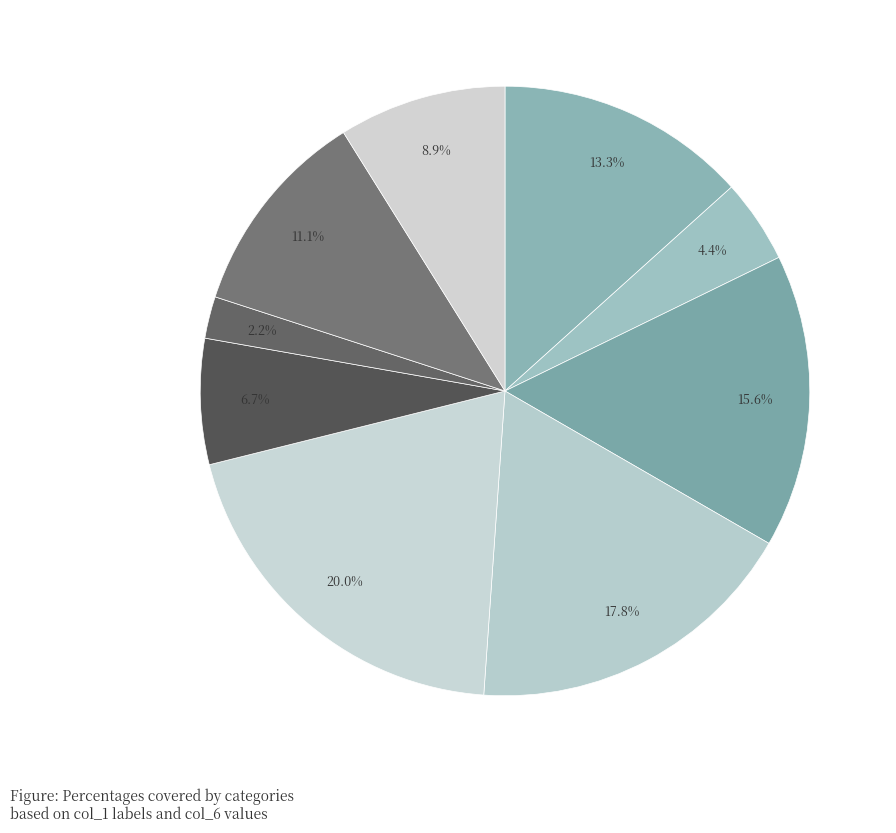

How many segments does this pie chart have?

9